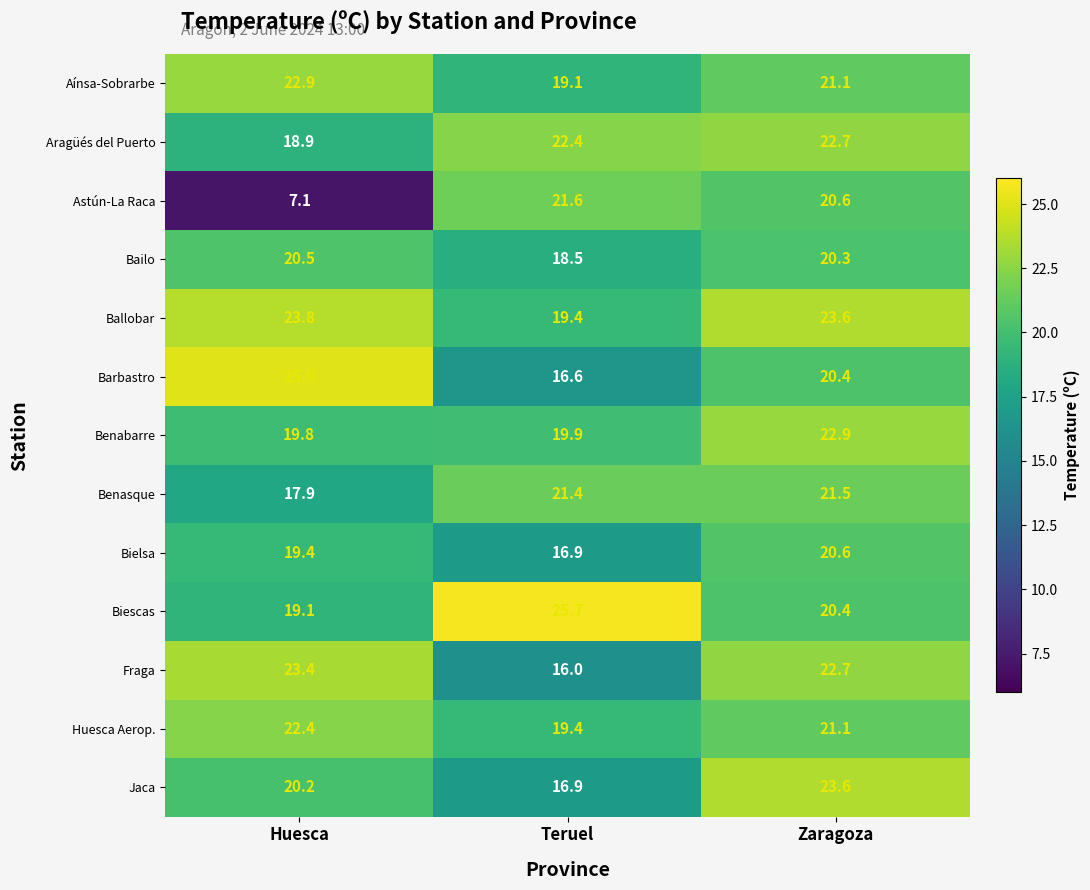

At Huesca, list the series in order from largest to smallest.

Barbastro, Ballobar, Fraga, Aínsa-Sobrarbe, Huesca Aerop., Bailo, Jaca, Benabarre, Bielsa, Biescas, Aragüés del Puerto, Benasque, Astún-La Raca